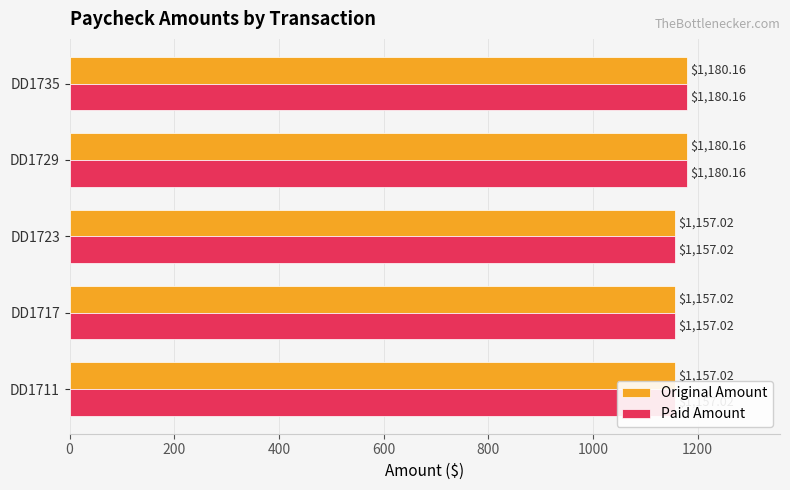

Which series has the largest total across all categories?

Original Amount